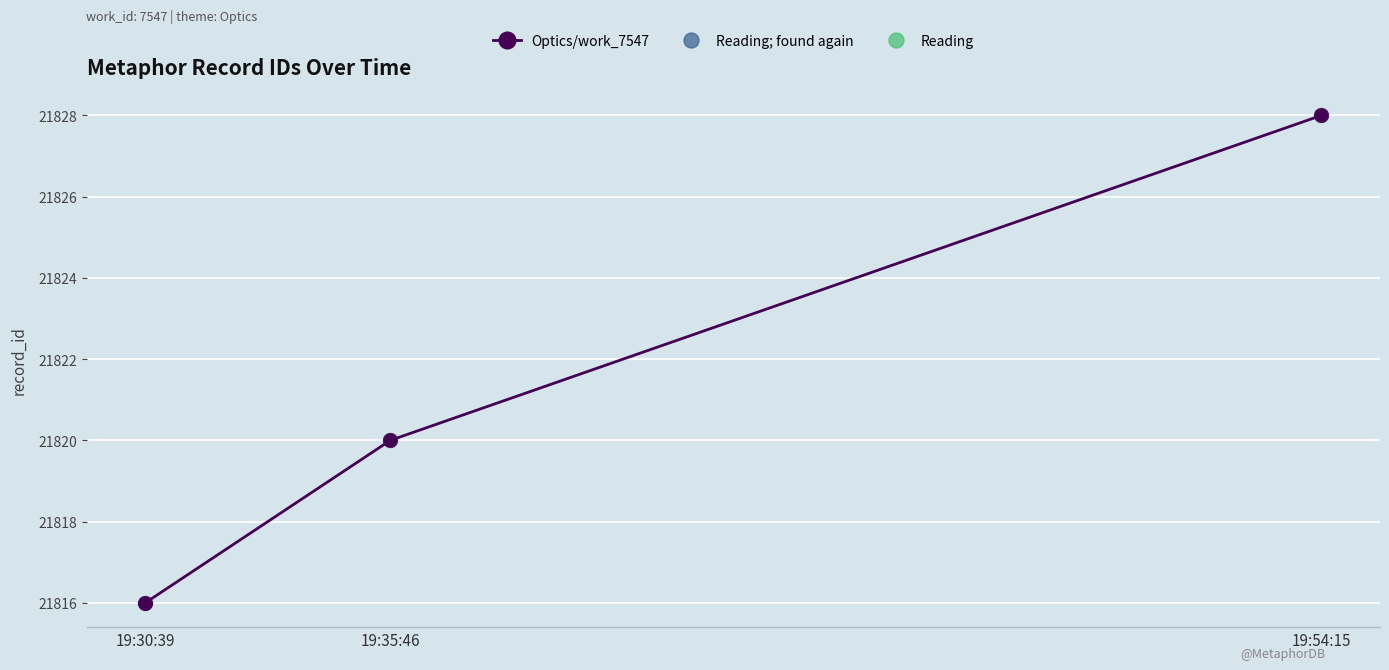

The Optics/work_7547 series shows 21828 at 19:54:15. True or false?

True